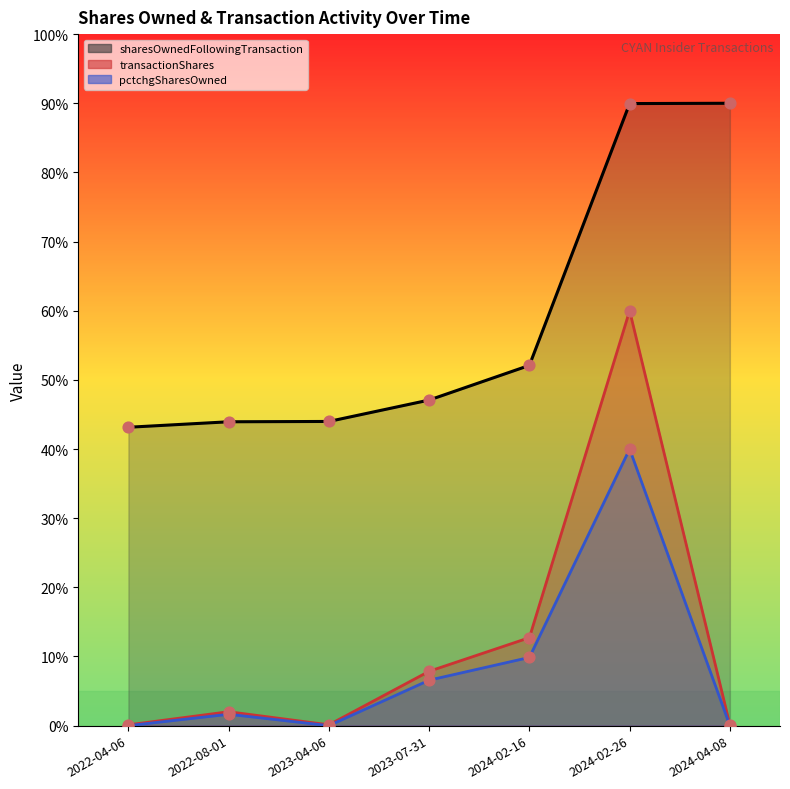

Which series contains the highest Y value?

sharesOwnedFollowingTransaction